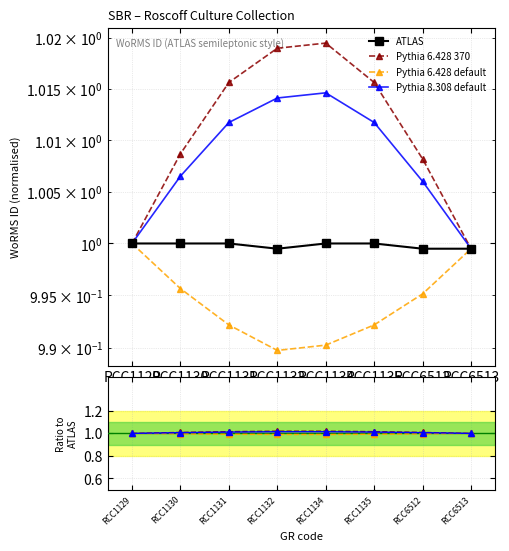

What is the value of the Pythia 6.428 default point at the 7th from the left?

1.0